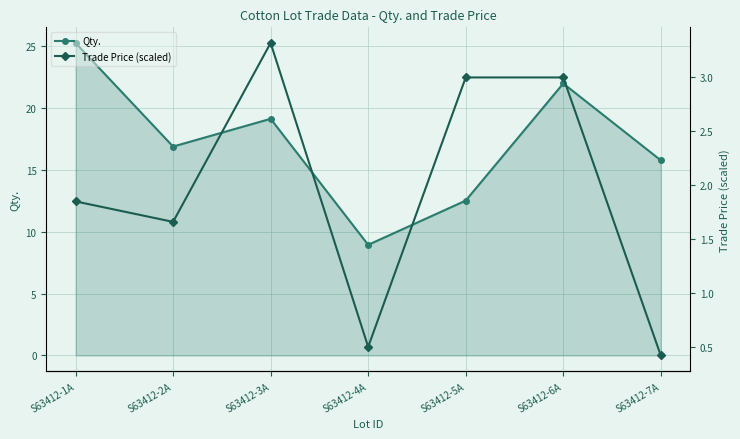

Rank the series by their maximum value, from highest to lowest.

Qty., Trade Price (scaled)